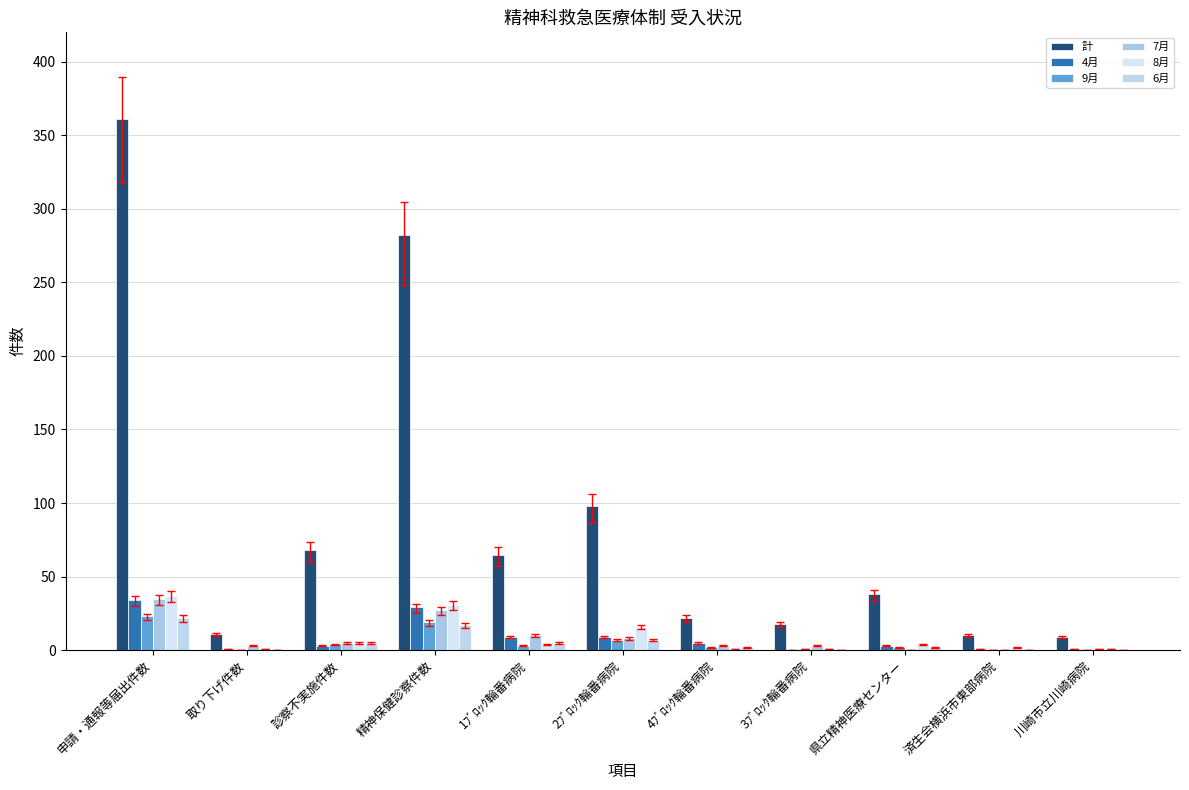

What are all the series names shown in the legend?

計, 4月, 9月, 7月, 8月, 6月